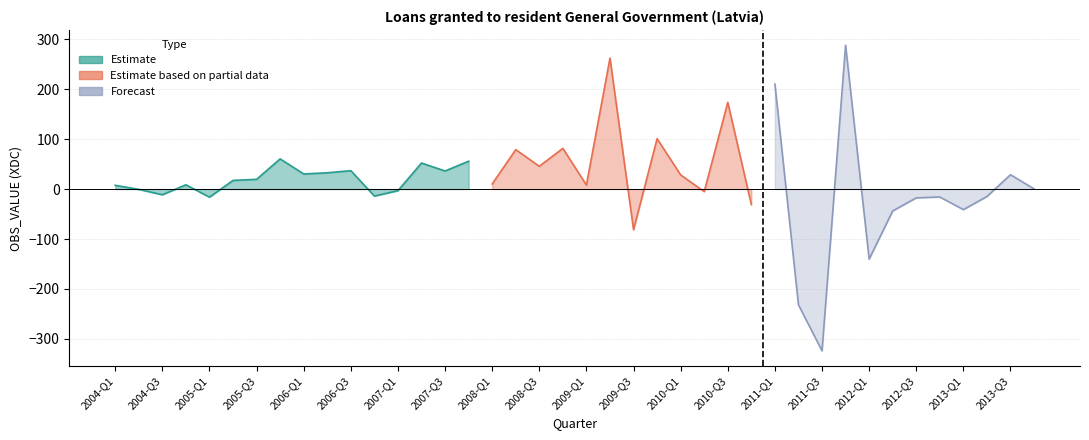

How many data points are above 10?

20